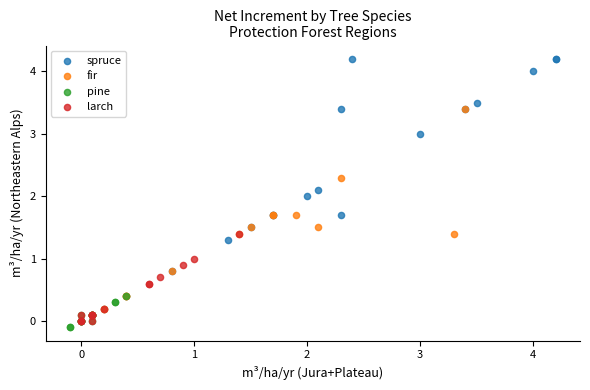

Which series reaches the maximum Y coordinate?

spruce